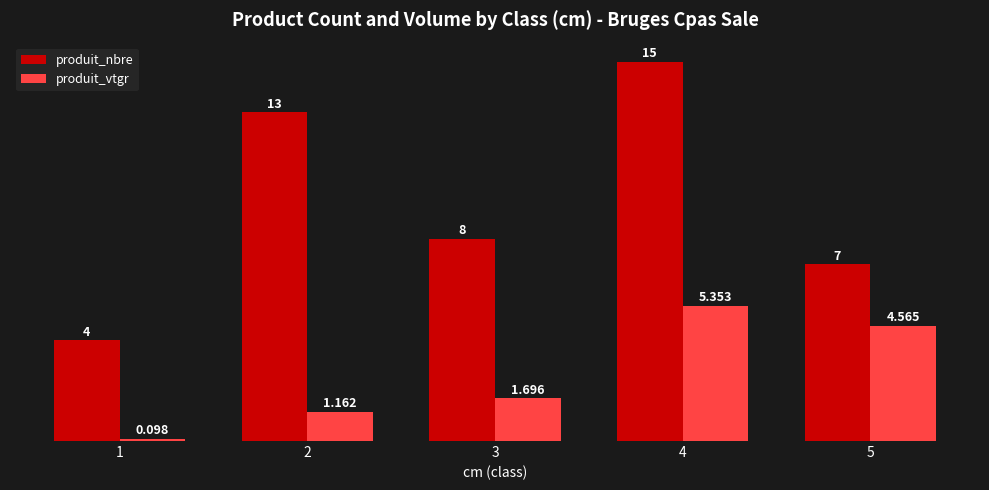

How many bars are there in each group?

2